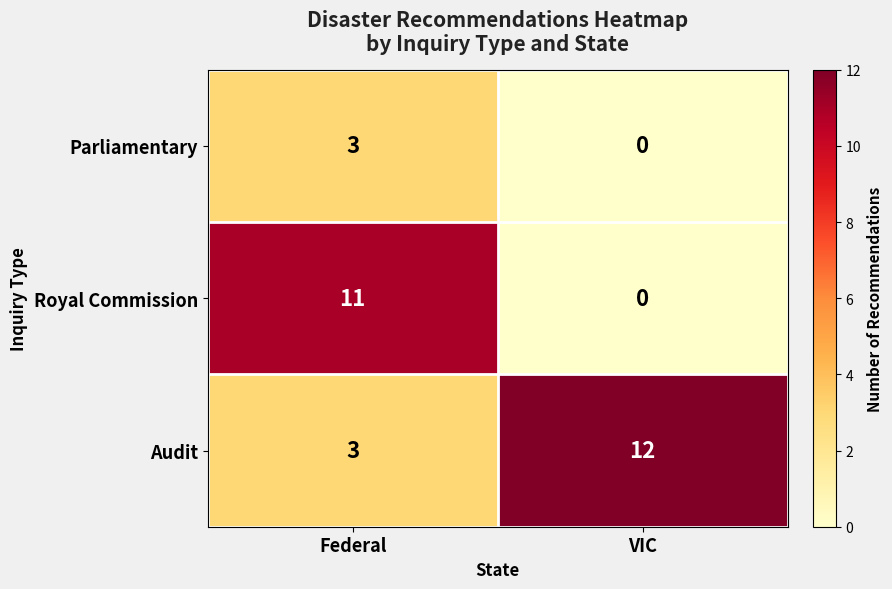

What is the sum of the Parliamentary values at Federal and VIC?

3